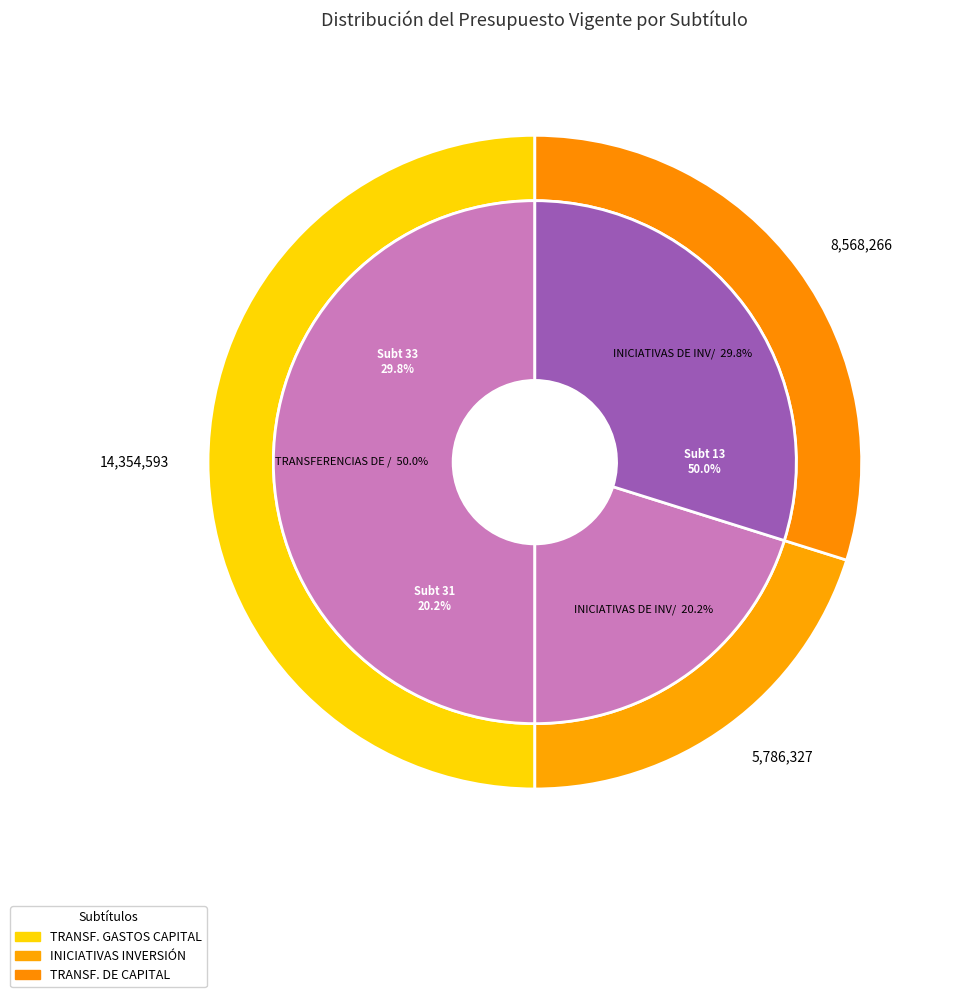

Do TRANSFERENCIAS PARA GASTOS DE CAPITAL (13) and INICIATIVAS DE INVERSIÓN (31) together represent more than half of the pie?

Yes